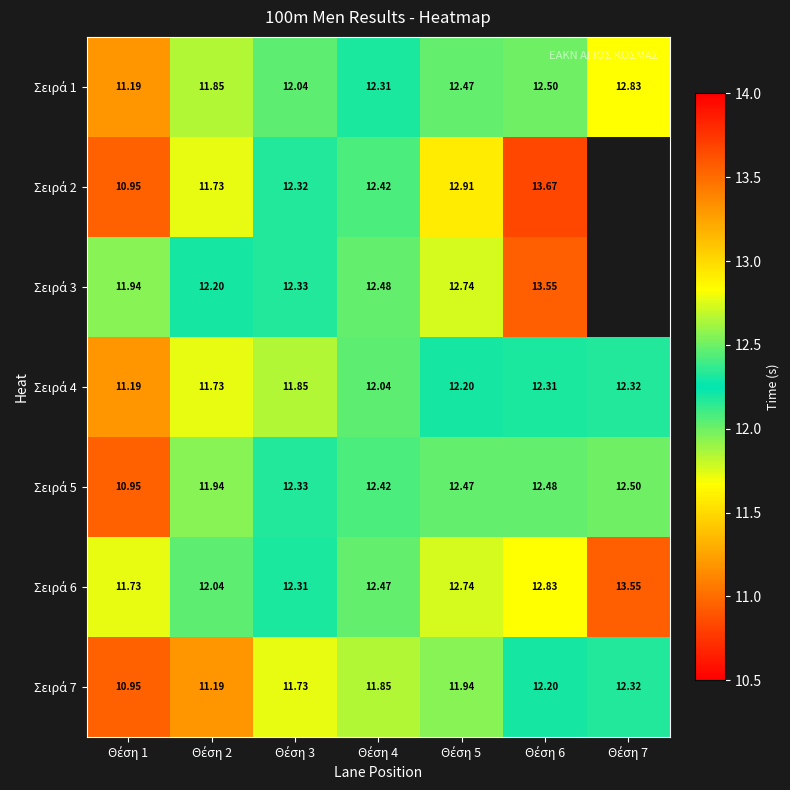

Which series has the widest spread of values?

Σειρά 2